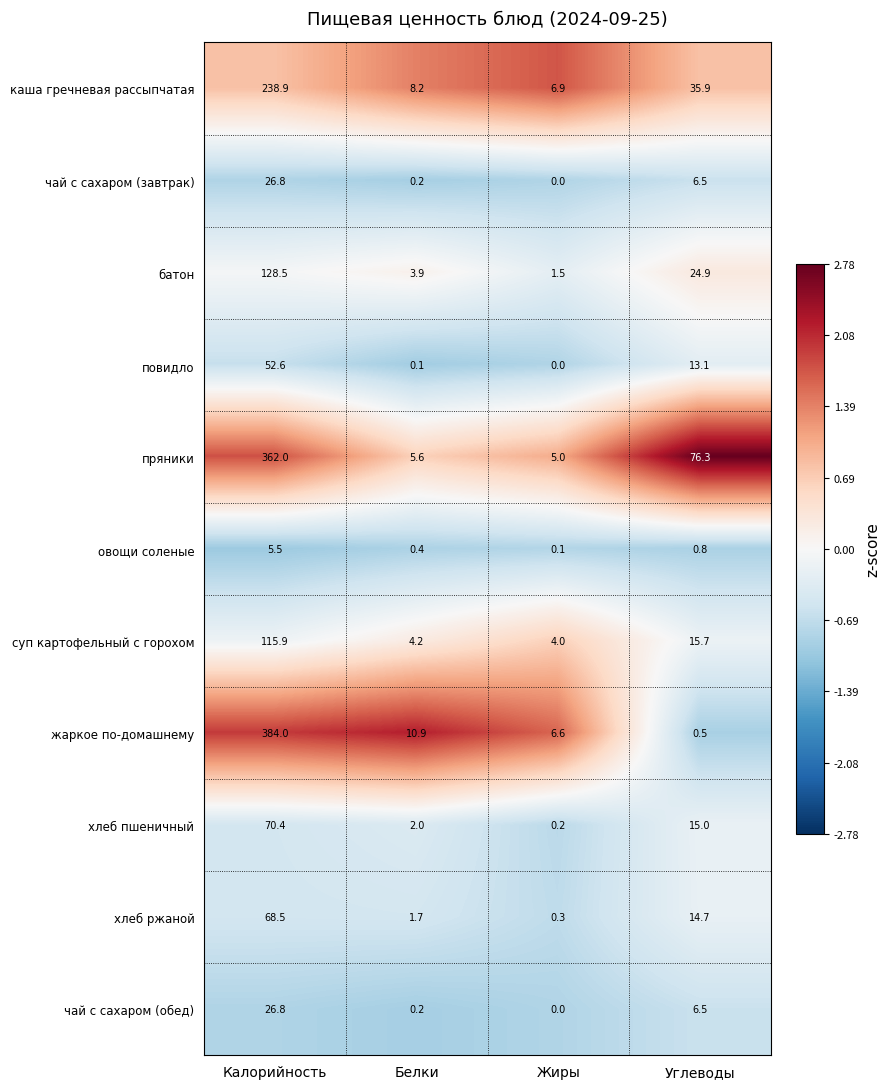

Is it true that хлеб пшеничный equals 0.5 at Белки?

False